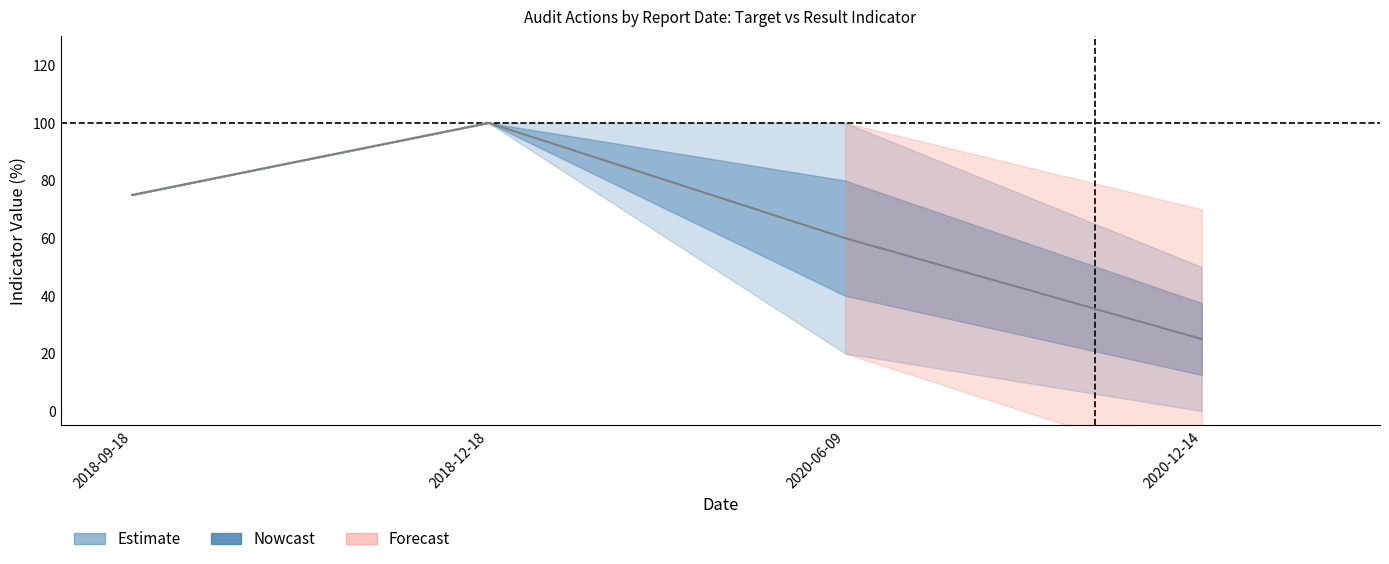

Is the value of RESULTADO INDICADOR upper at 2020-06-09 greater than the value of VALOR META mean at 2020-12-14?

Yes